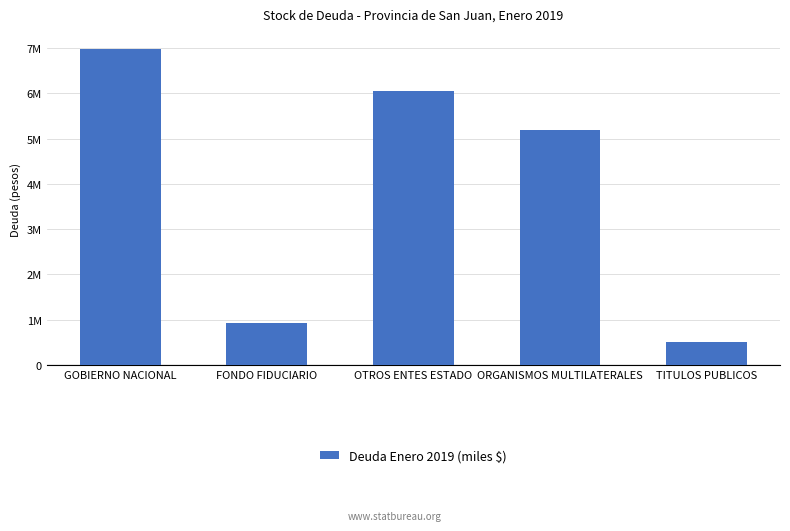

What is the average value?

3934705